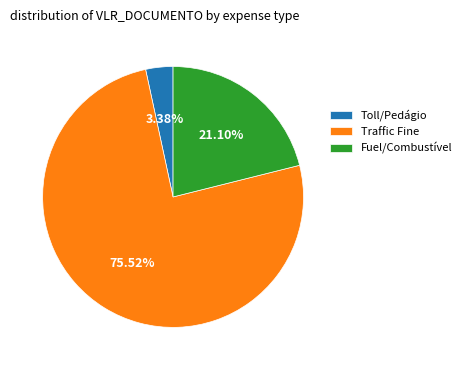

Which has a higher value, Traffic Fine or Toll/Pedágio?

Traffic Fine